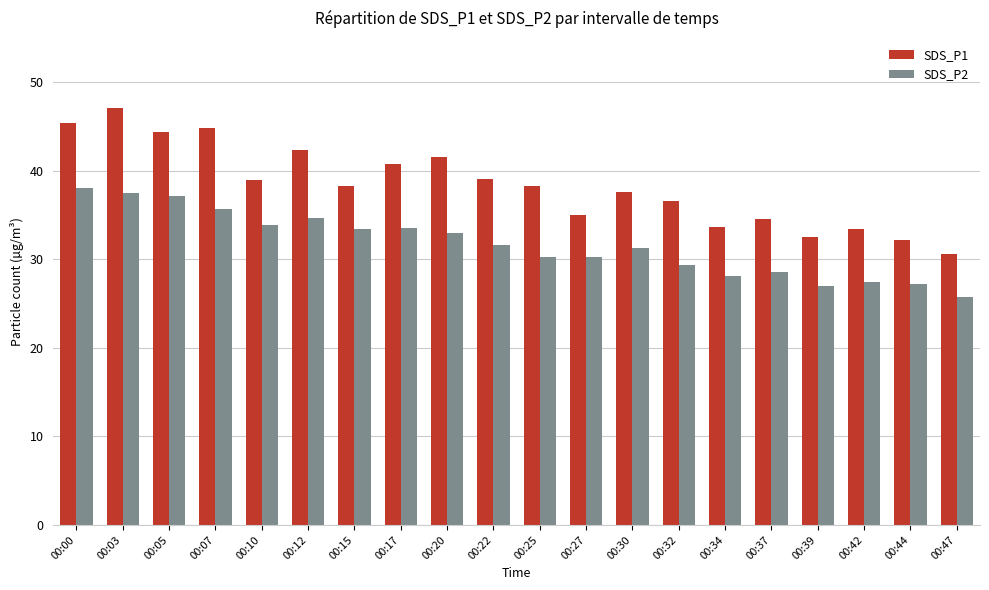

Between 00:05 and 00:42, which series saw the biggest shift?

SDS_P1